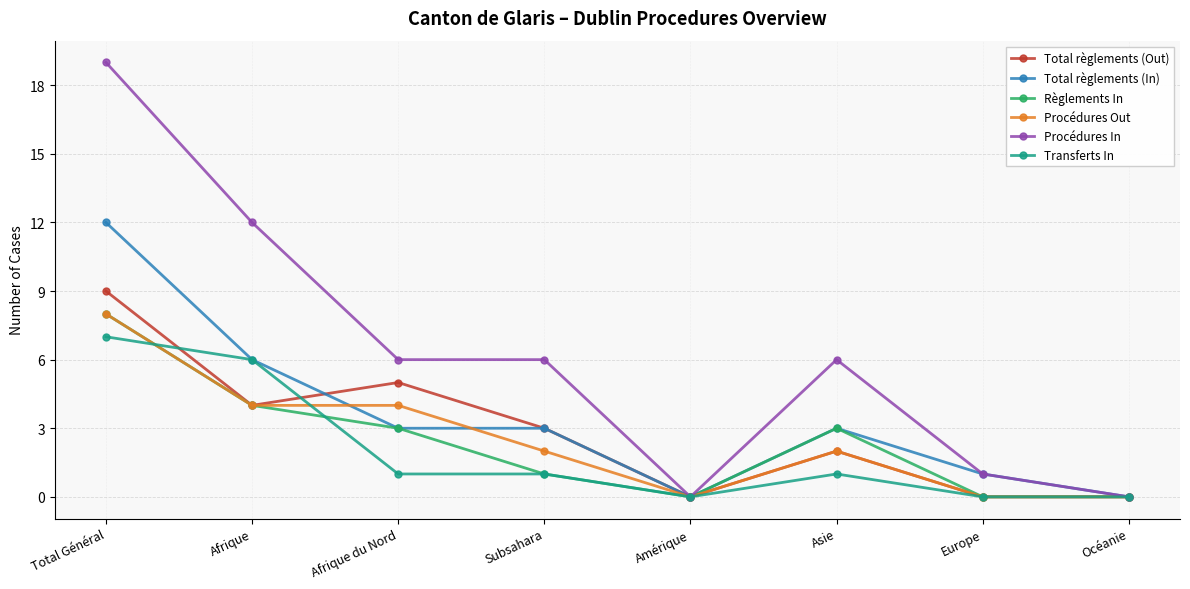

How many series are shown in this chart?

6